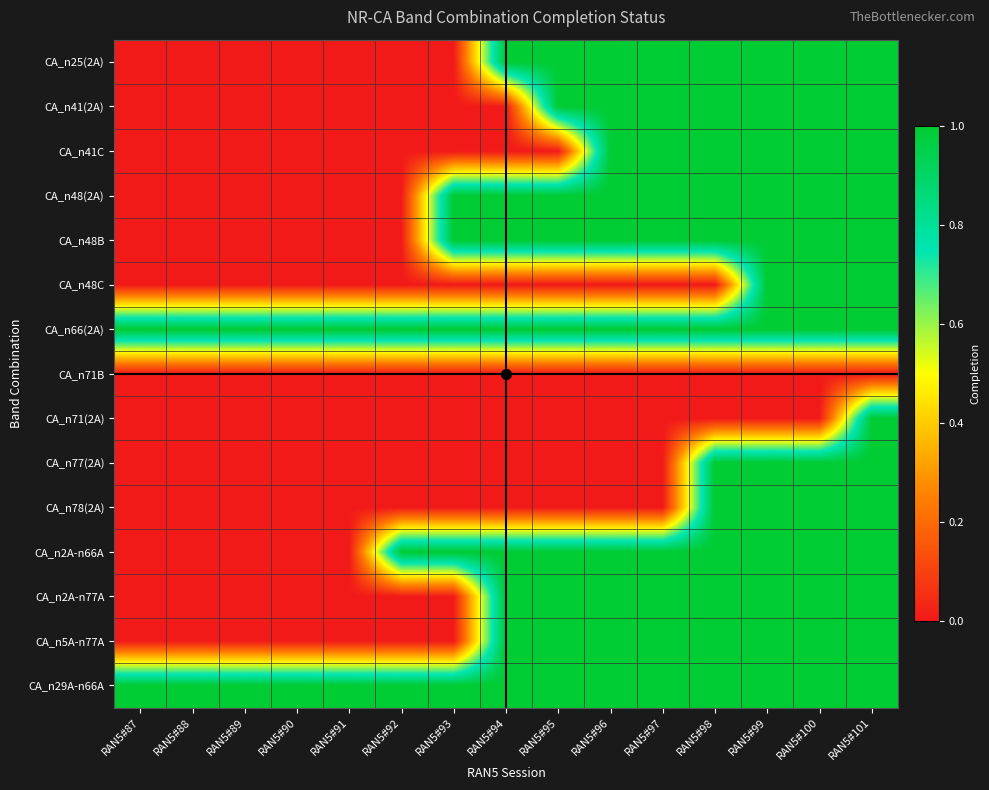

Rank the series at RAN5#87 from lowest to highest value.

CA_n25(2A), CA_n41(2A), CA_n41C, CA_n48(2A), CA_n48B, CA_n48C, CA_n71B, CA_n71(2A), CA_n77(2A), CA_n78(2A), CA_n2A-n66A, CA_n2A-n77A, CA_n5A-n77A, CA_n66(2A), CA_n29A-n66A